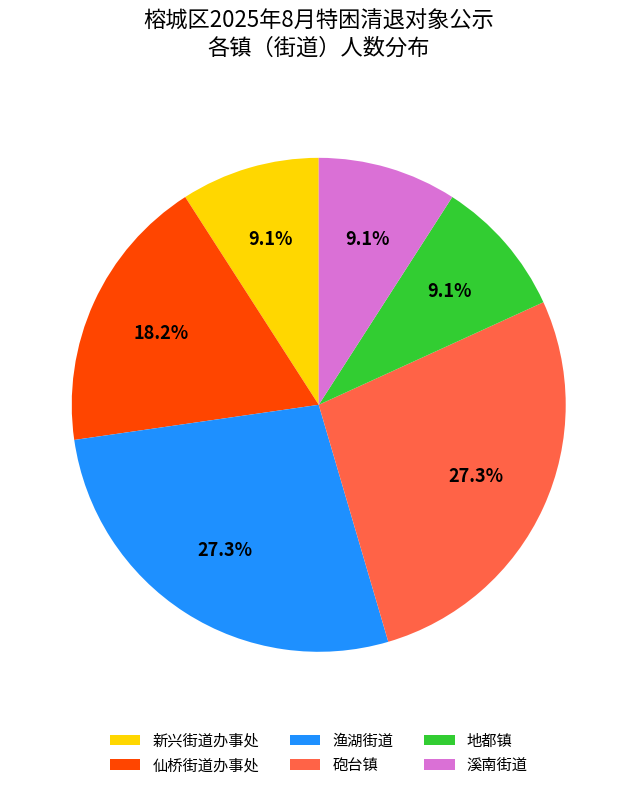

Which has a higher value, 仙桥街道办事处 or 渔湖街道?

渔湖街道